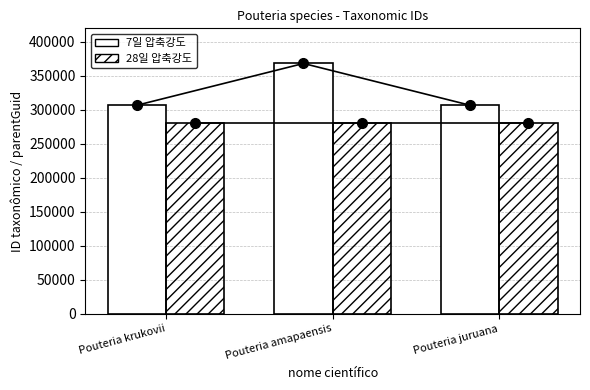

Are the bars horizontal?

No